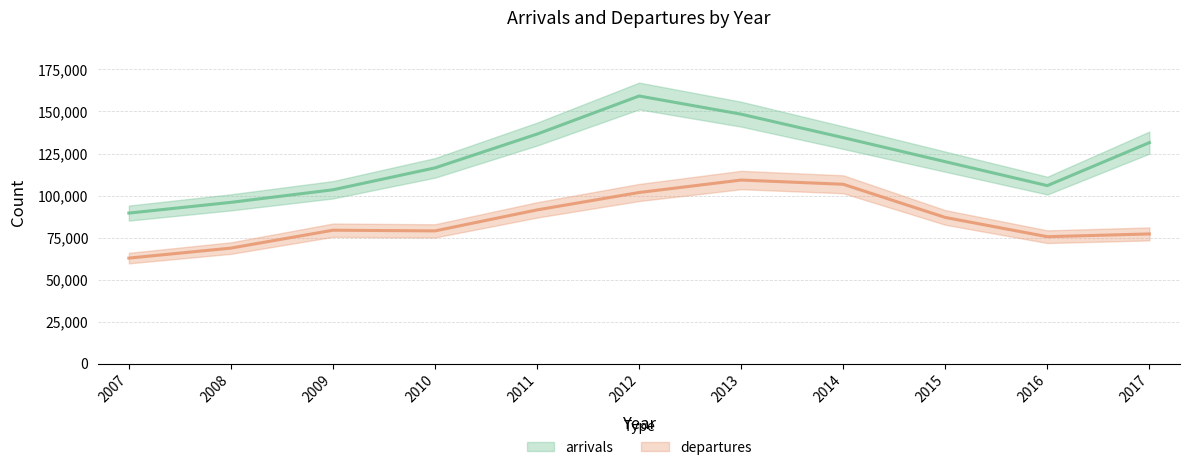

True or false: departures has more than 2 points higher than both neighbors.

False